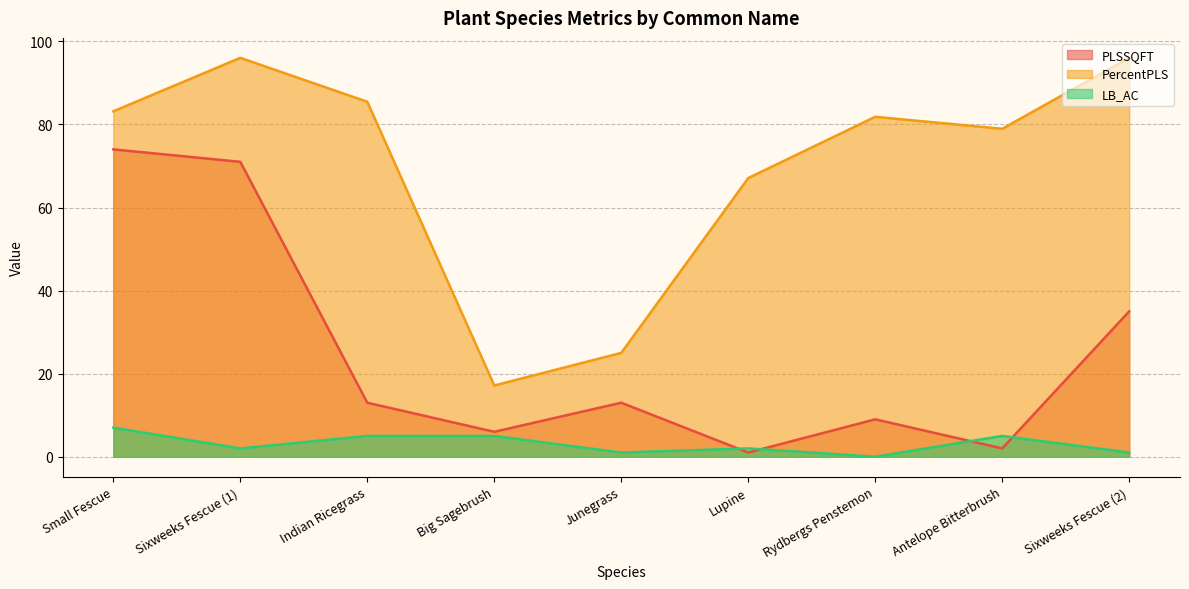

How many distinct data groups are displayed?

3